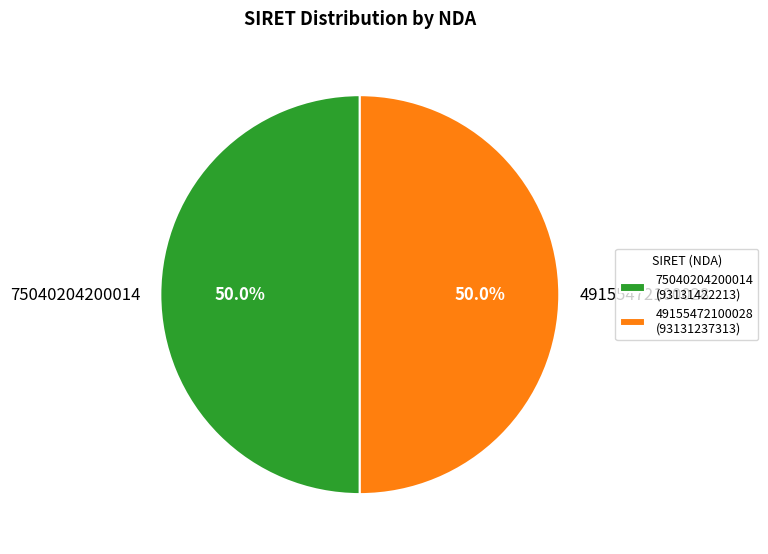

Approximately how many times larger is the value at 75040204200014 compared to 49155472100028?

1.0